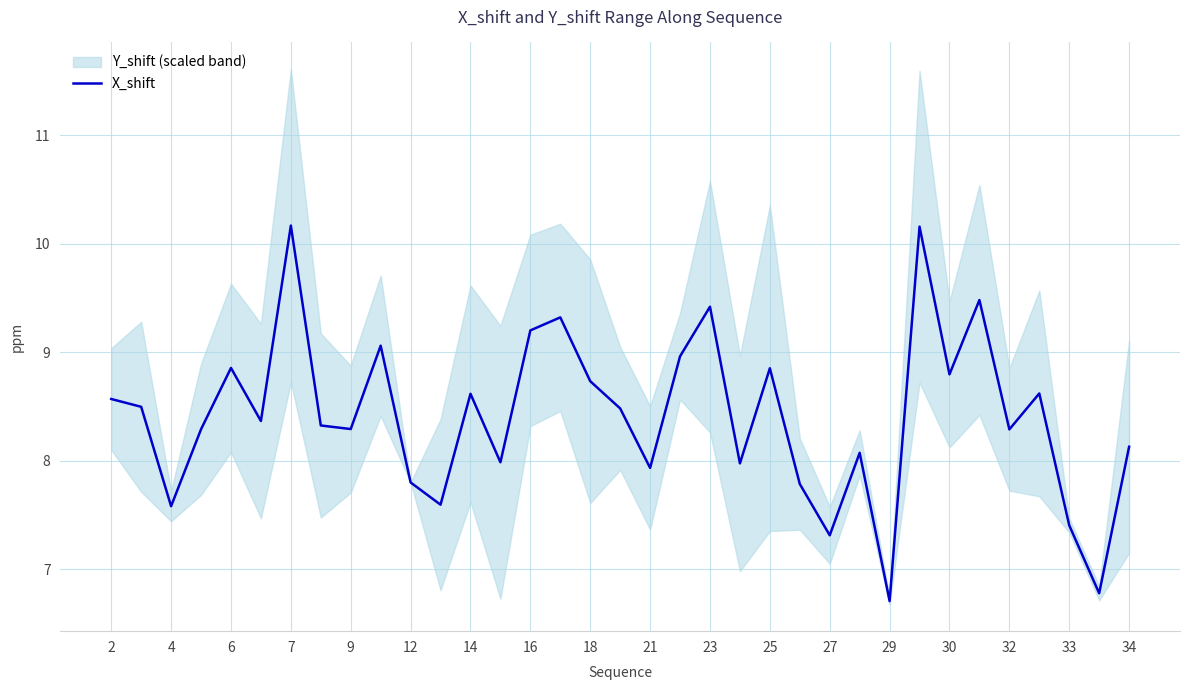

The X_shift series shows 8.1 at 34. True or false?

True